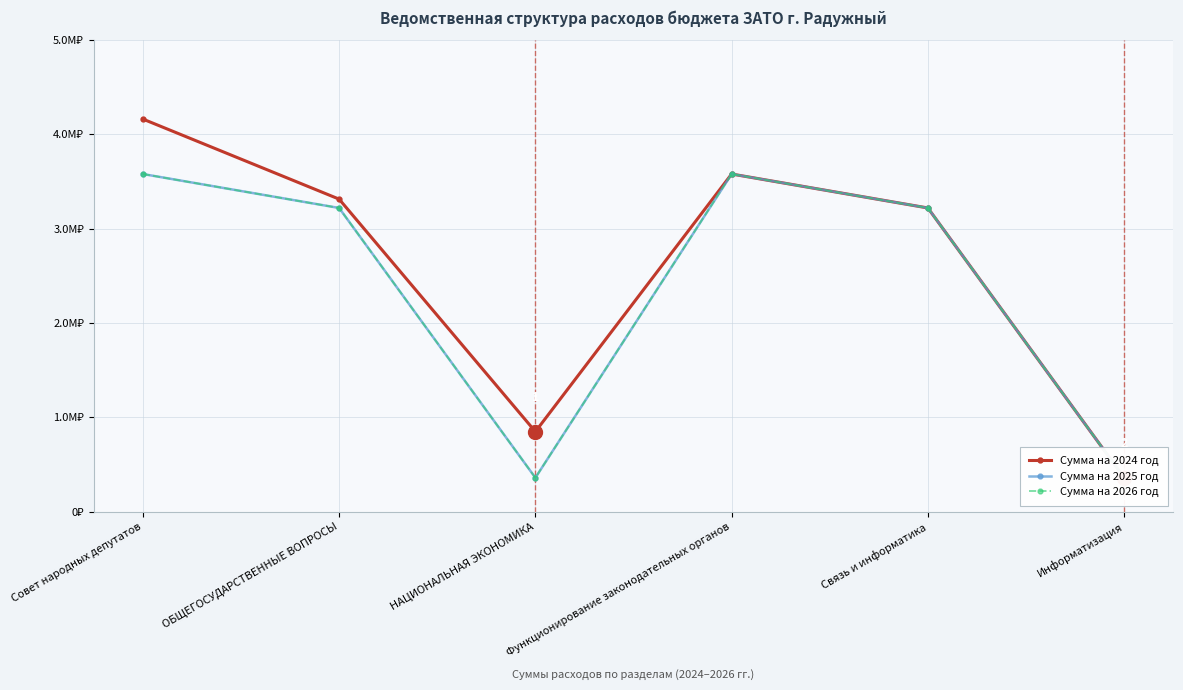

Which category has the lowest value across all series?

Информатизация